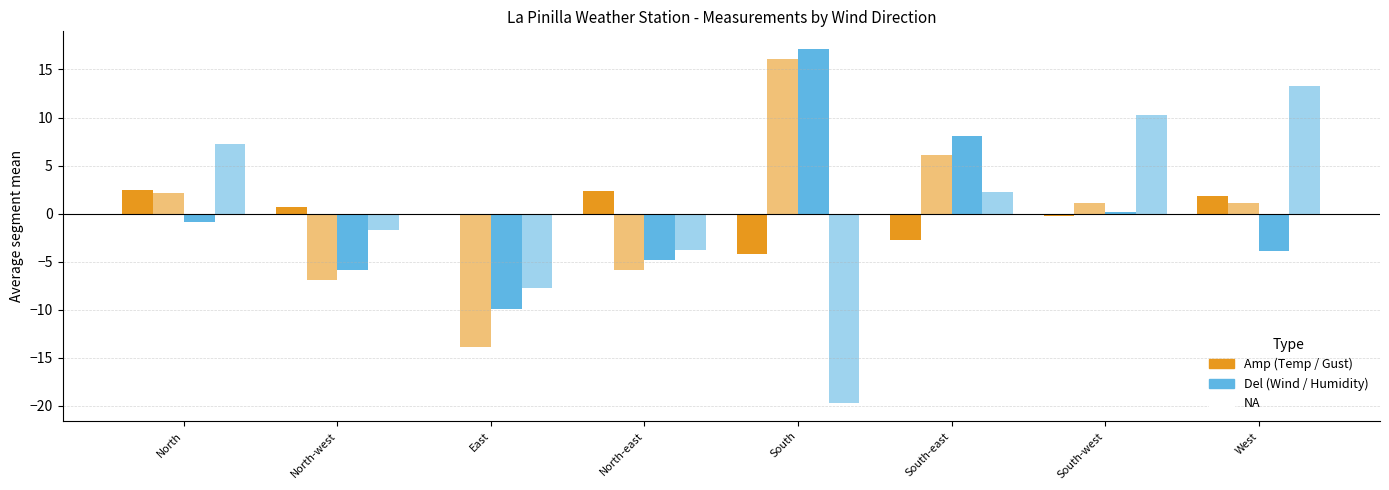

Reading left to right, what are all the values shown in this chart?

Temperature (centered): North=2.5	North-west=0.7	East=-0.1	North-east=2.3	South=-4.2	South-east=-2.8	South-west=-0.2	West=1.8
Gust (centered): North=2.1	North-west=-6.9	East=-13.9	North-east=-5.9	South=16.1	South-east=6.1	South-west=1.1	West=1.1
Wind speed (centered): North=-0.9	North-west=-5.9	East=-9.9	North-east=-4.9	South=17.1	South-east=8.1	South-west=0.1	West=-3.9
Humidity (centered, inv): North=7.2	North-west=-1.8	East=-7.8	North-east=-3.8	South=-19.8	South-east=2.2	South-west=10.2	West=13.2